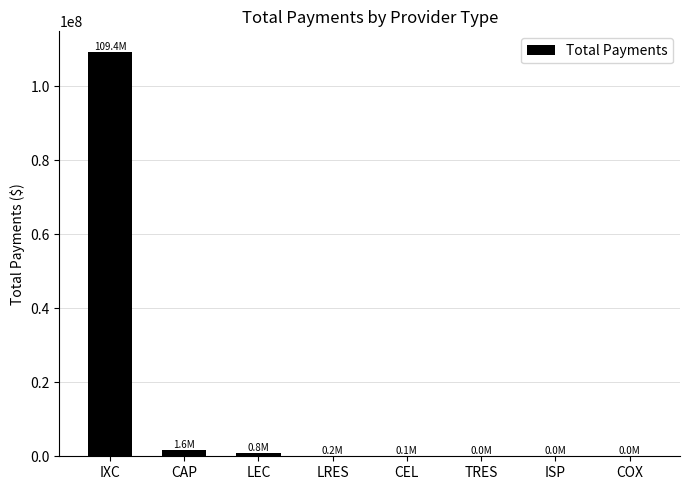

What is the difference between the values at LRES and CAP?

1431750.6